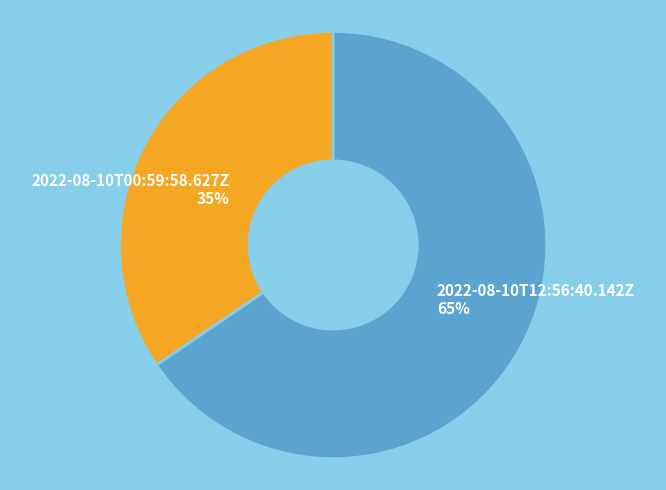

To the nearest percent, what is the combined percentage of 2022-08-10T12:56:40.142Z and 2022-08-10T00:59:58.627Z?

100%